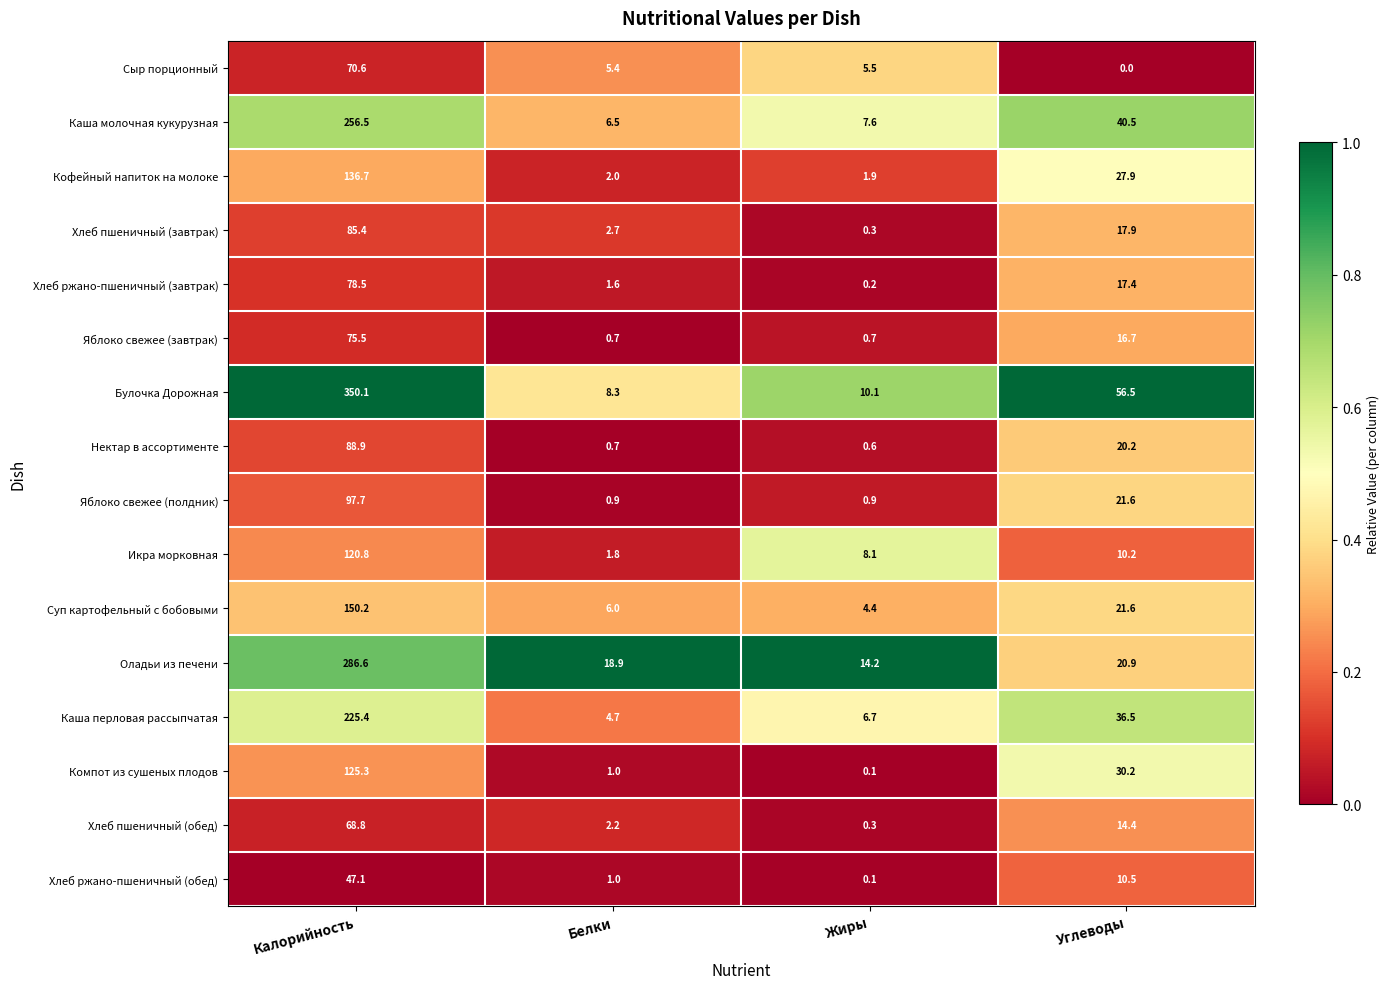

Is it true that Сыр порционный equals 70.6 at Калорийность?

True